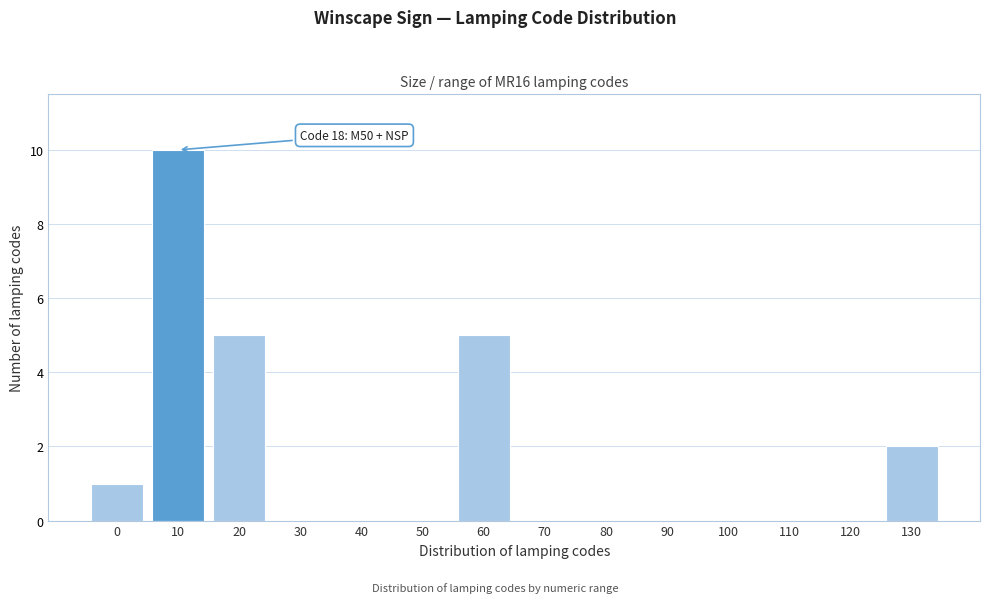

Reading left to right, extract all data points from this chart.

0=1	10=10	20=5	30=0	40=0	50=0	60=5	70=0	80=0	90=0	100=0	110=0	120=0	130=2